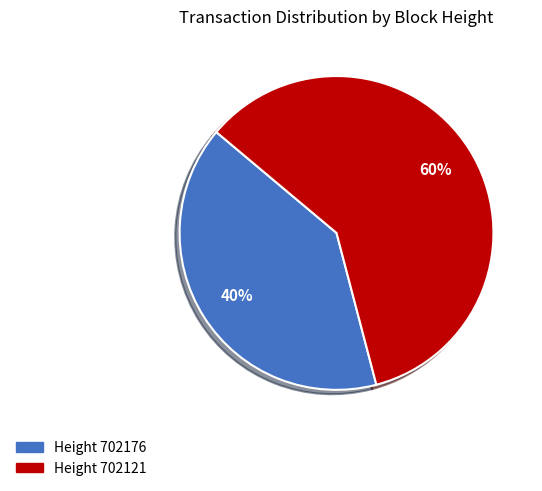

Does any single category account for the majority?

Yes